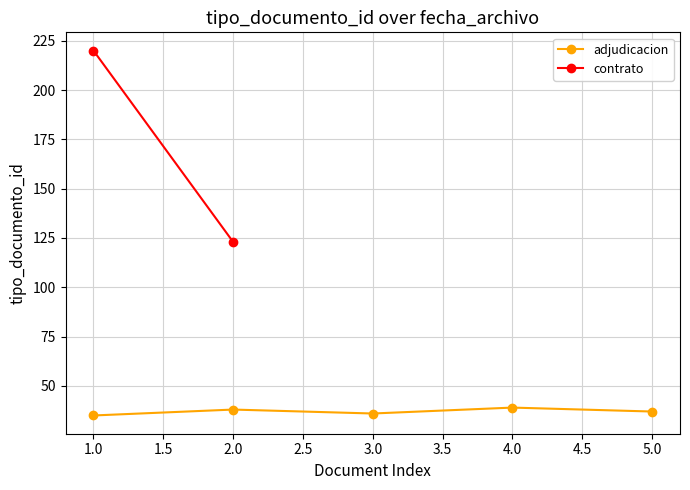

What is the value of the adjudicacion point at the 3rd from the left?

36